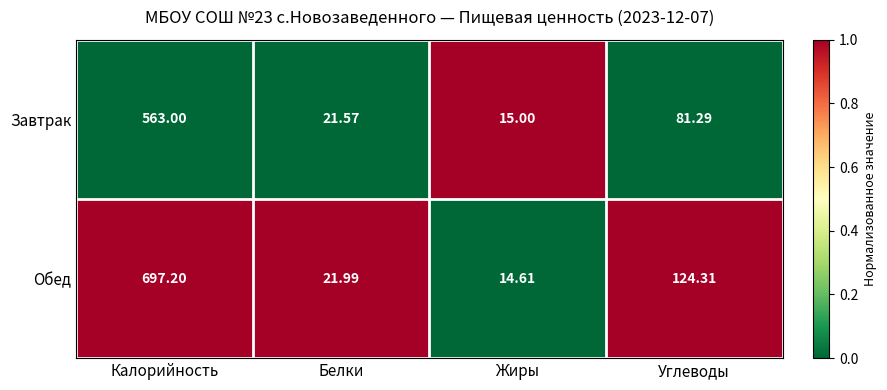

Rank the series by their average value, from highest to lowest.

Обед, Завтрак